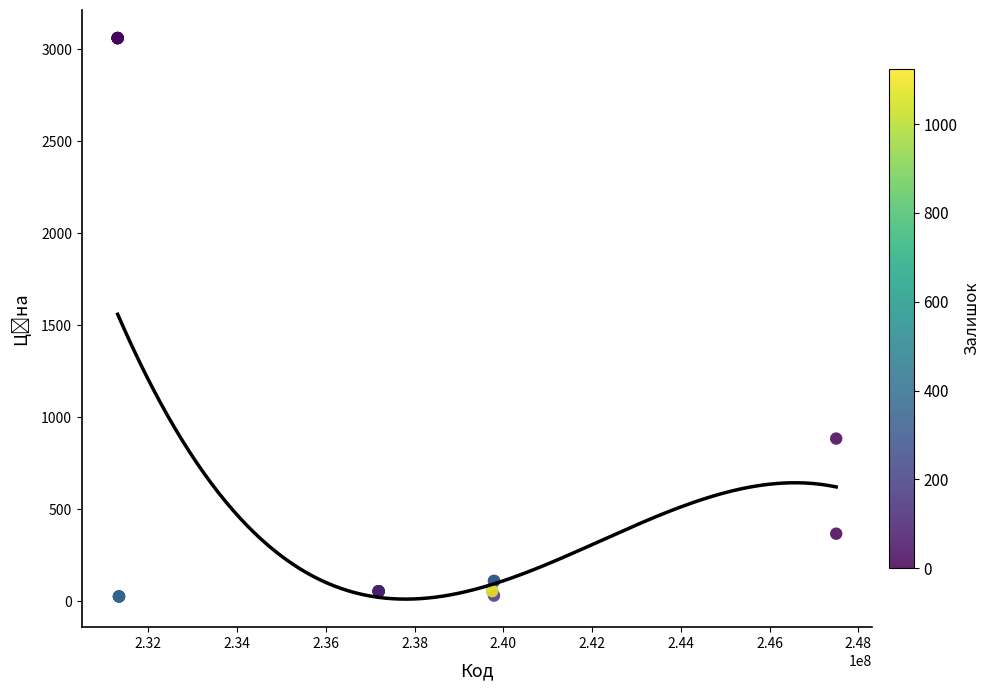

What Y value in the scatter plot is closest to 1543?

884.2